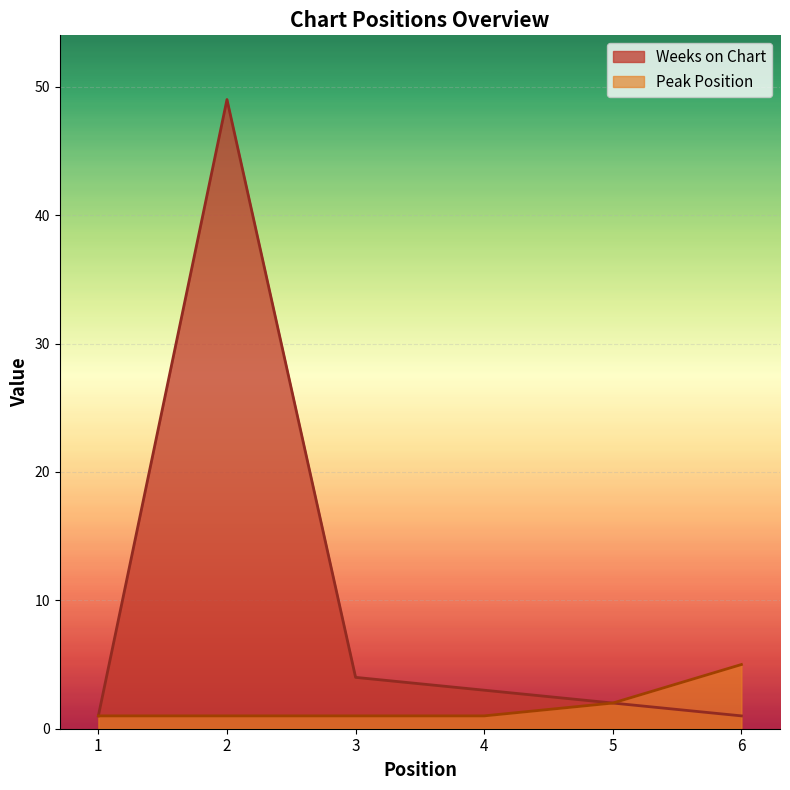

True or false: Peak Position has more than 0 interior local peaks.

False